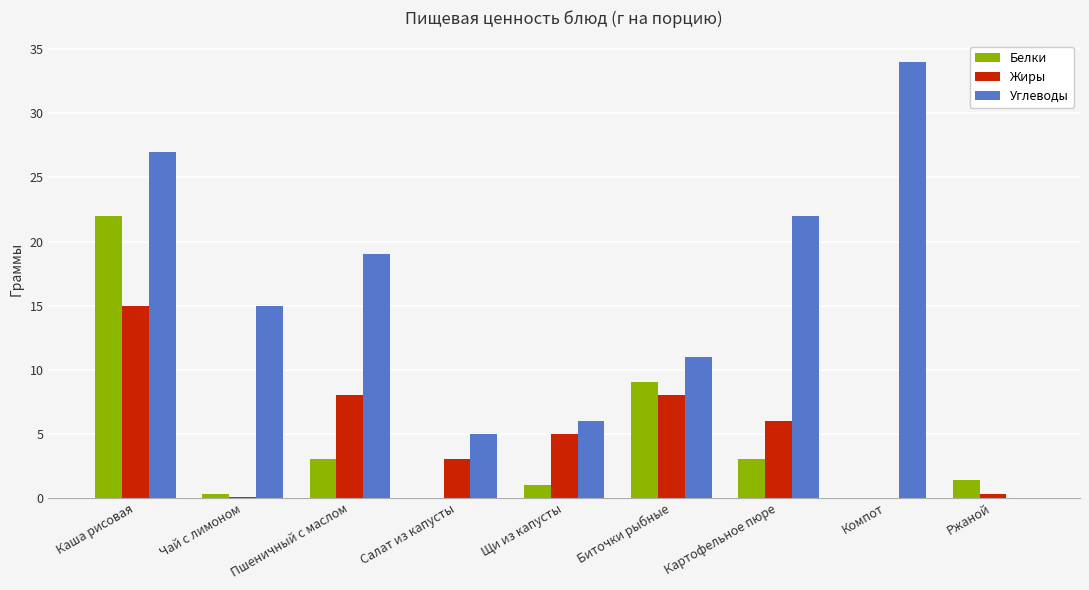

What is the difference between the Углеводы values at Пшеничный с маслом and Ржаной?

19.0